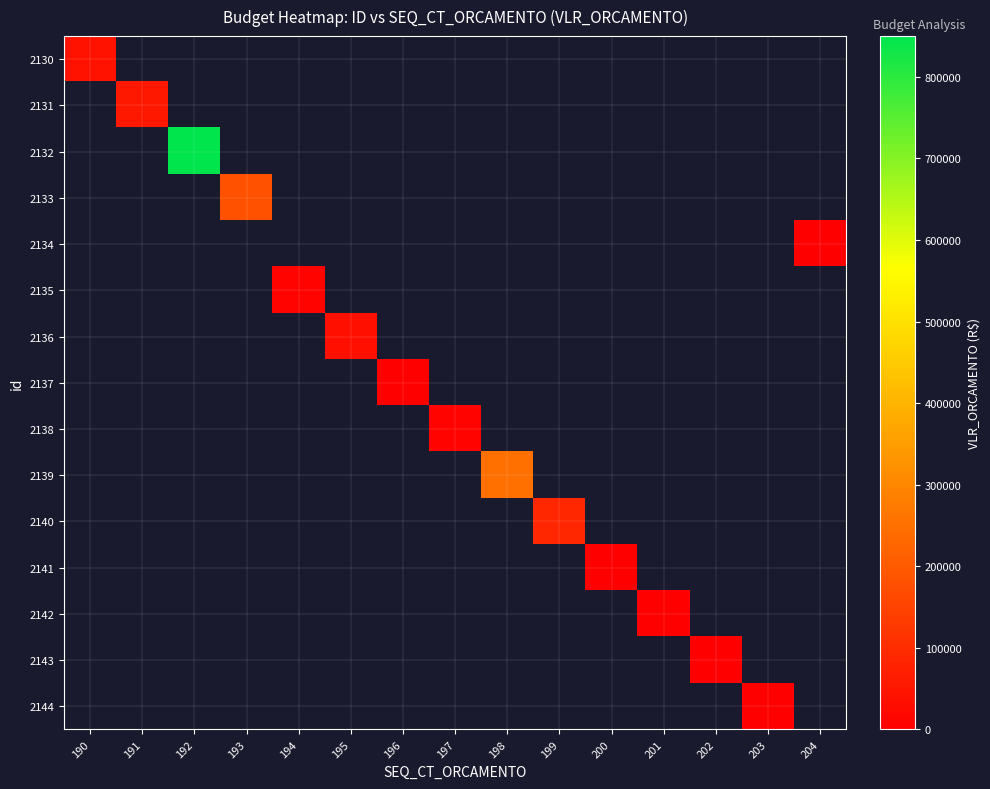

At how many categories does at least one series exceed 376335?

1